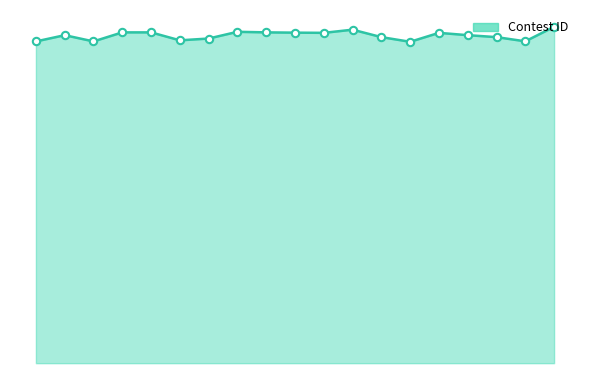

Does the chart have visible grid lines?

No